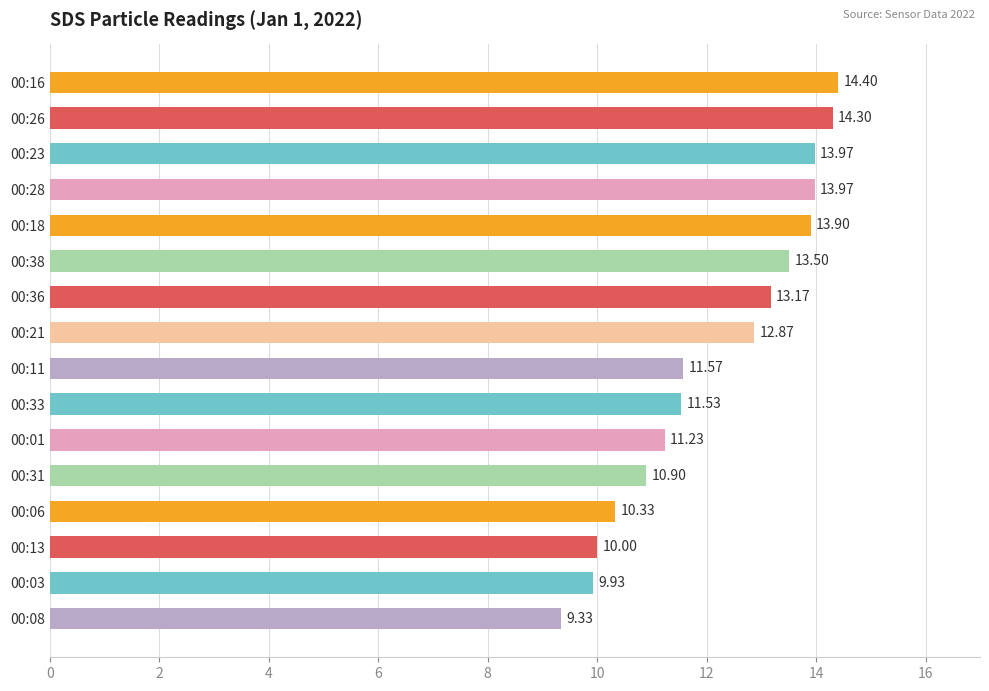

Between 00:23 and 00:26, which is larger?

00:26